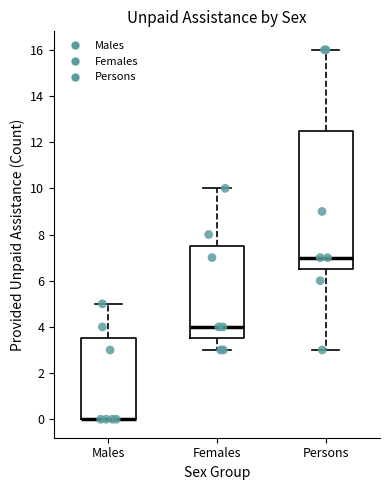

Comparing the boxes themselves (not the whiskers), which one is the tallest?

Persons